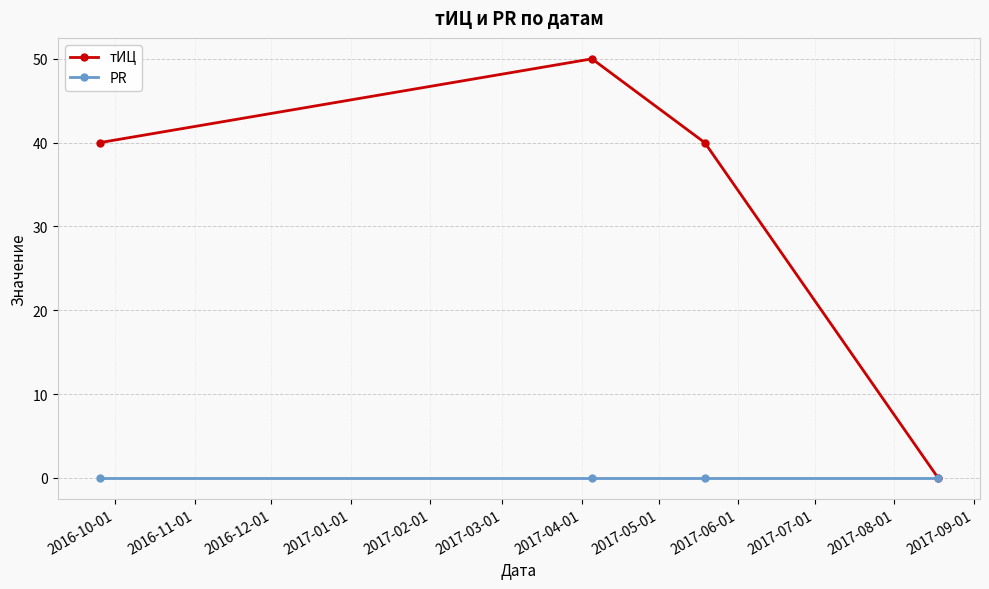

Rank the series by their maximum value, from highest to lowest.

тИЦ, PR